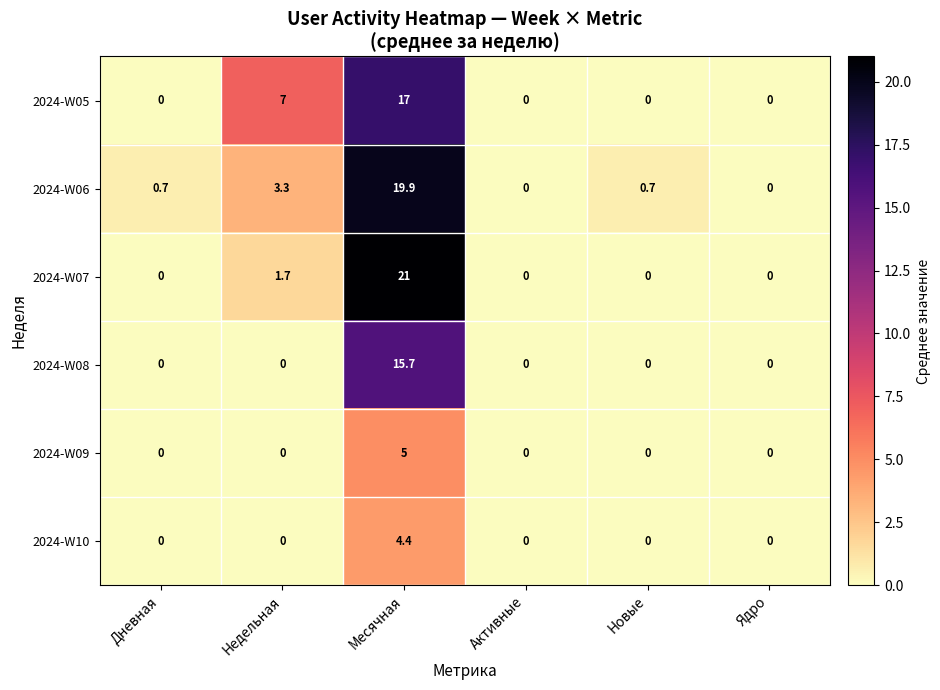

At which label does 2024-W10 reach its peak?

Месячная